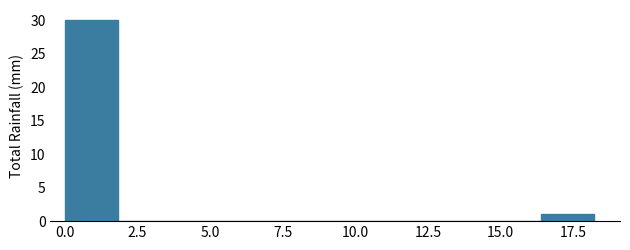

Around what value on the x-axis is the tallest bar? Give the approximate position of its centre, as read against the axis.

1.0